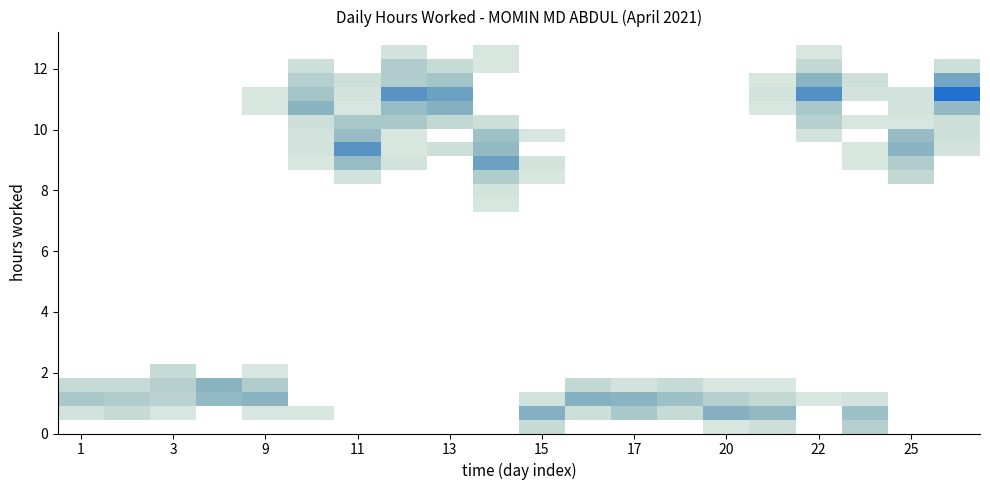

How many data points does each series have?

10